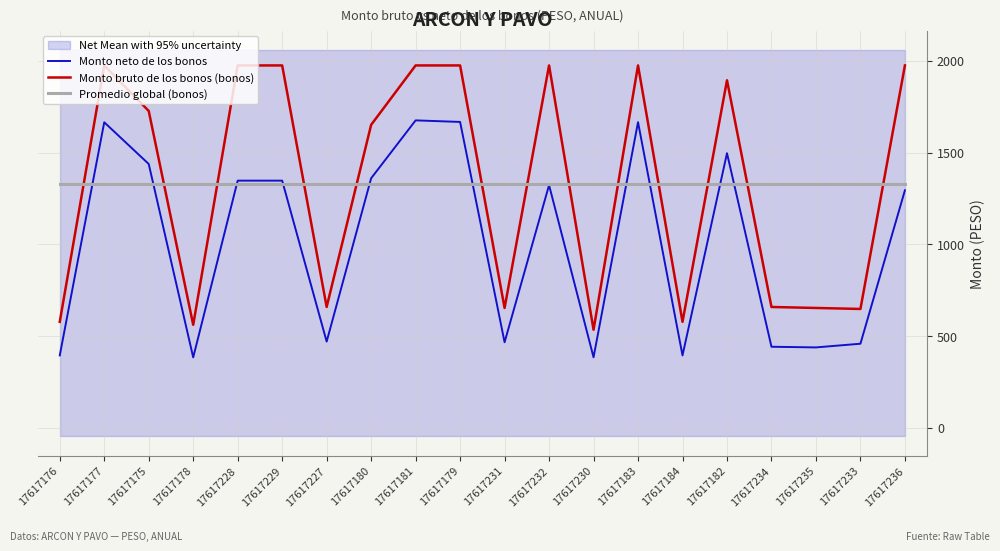

Is this an area chart (filled region under the line)?

No